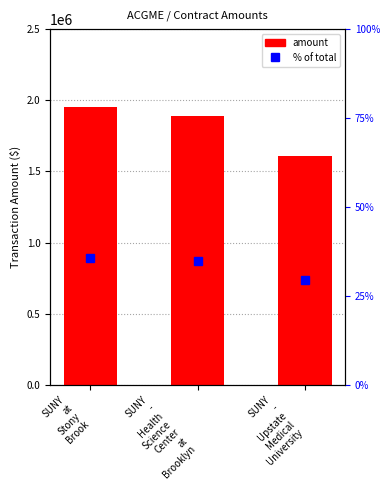

How many distinct data groups are displayed?

2